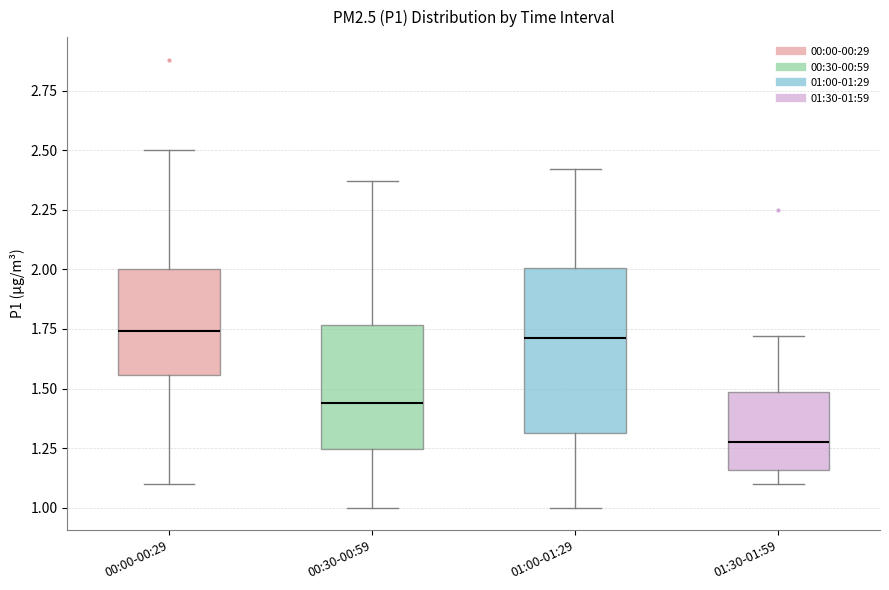

Which box's median line is the lowest?

01:30-01:59